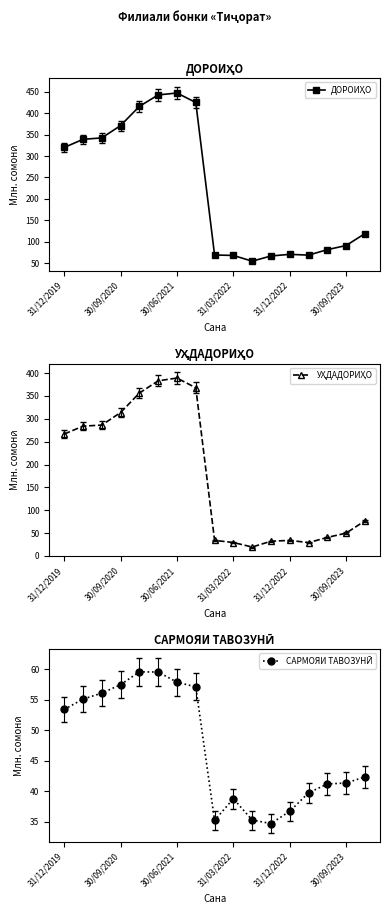

What is the difference between the maximum and minimum values in the САРМОЯИ ТАВОЗУНӢ series?

24.9